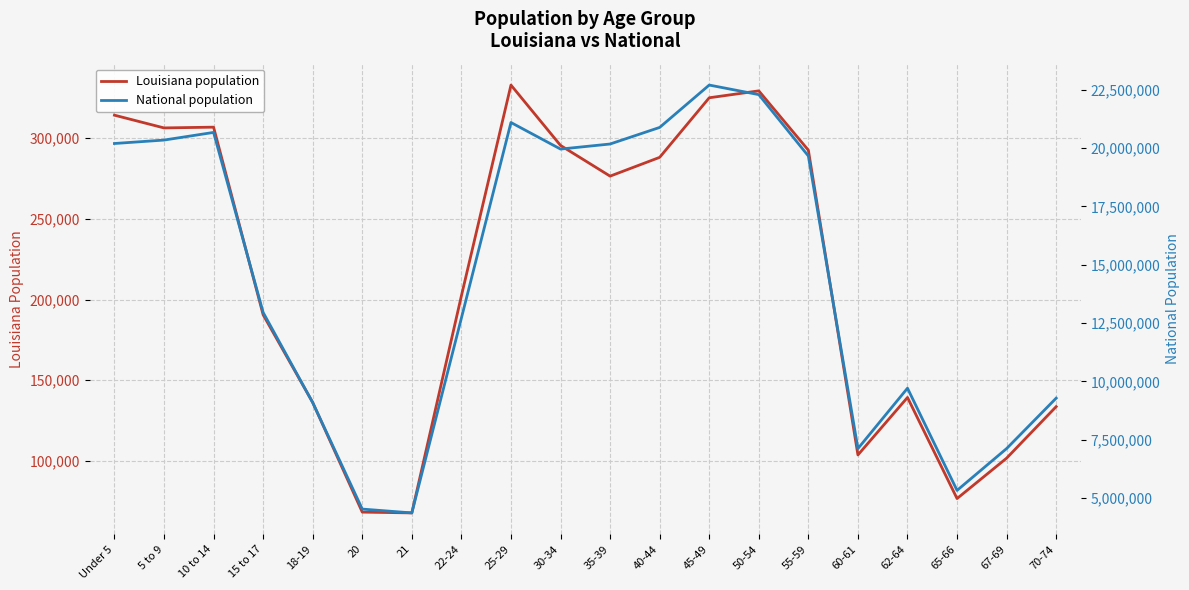

True or false: Louisiana population and National population cross at least once.

False